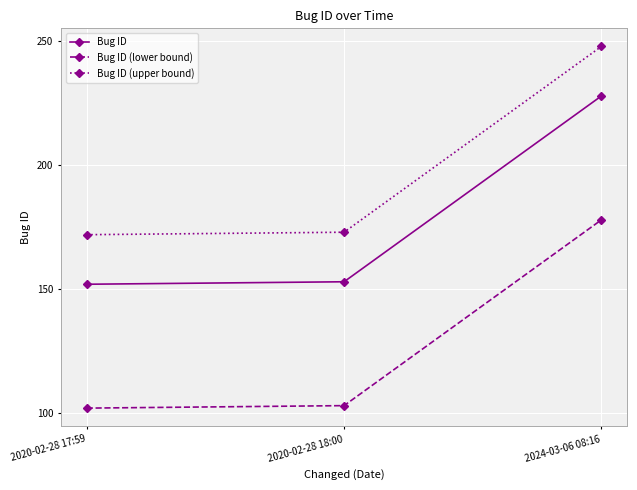

What is the label of the 3rd point from the left?

2024-03-06 08:16